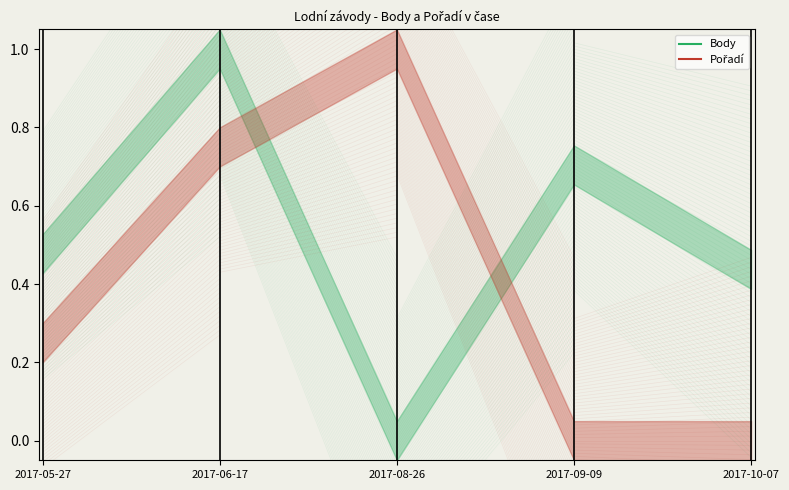

Does the chart have visible grid lines?

No